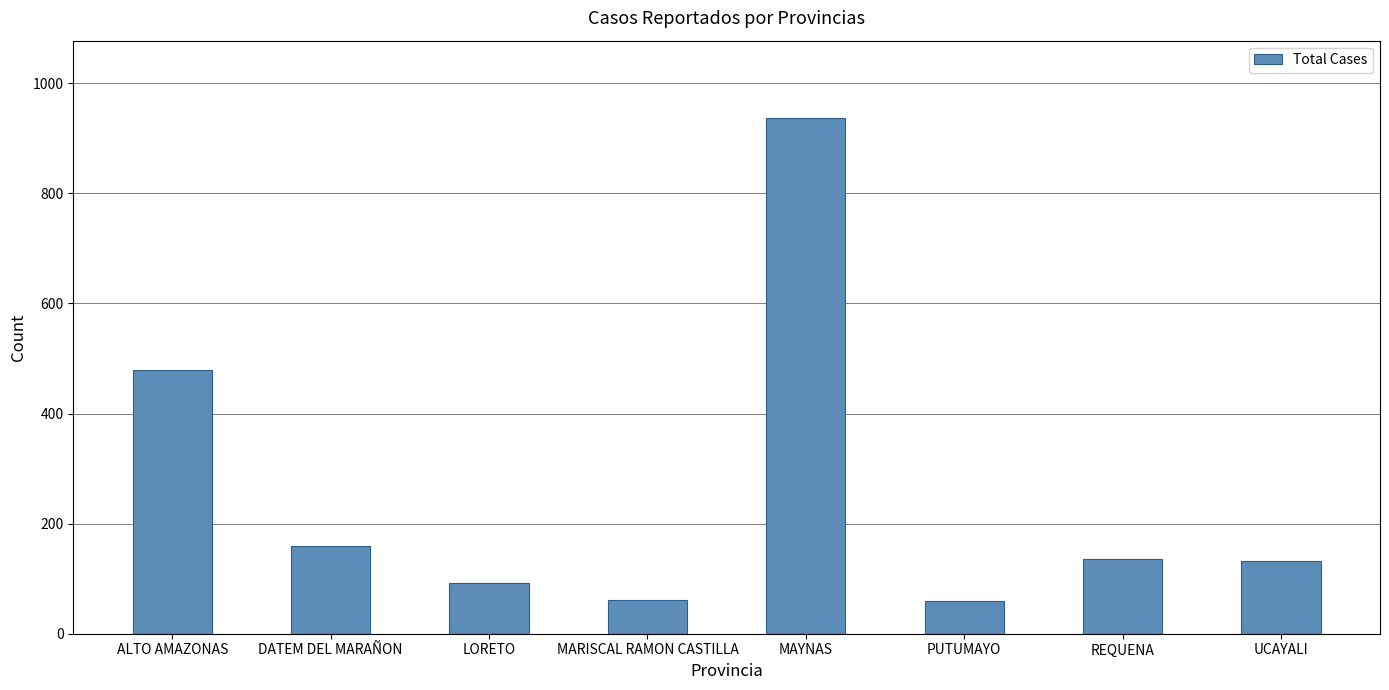

Count the number of data series in this chart.

1